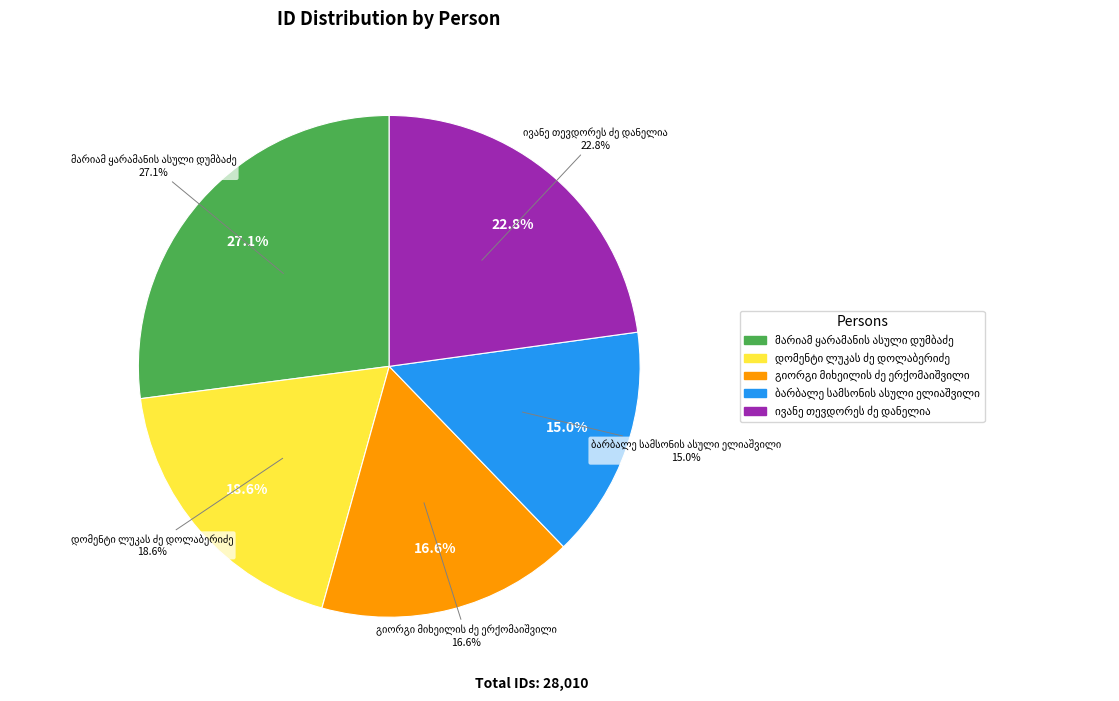

What is the ratio of the value at მარიამ ყარამანის ასული დუმბაძე to the value at ივანე თევდორეს ძე დანელია?

1.2